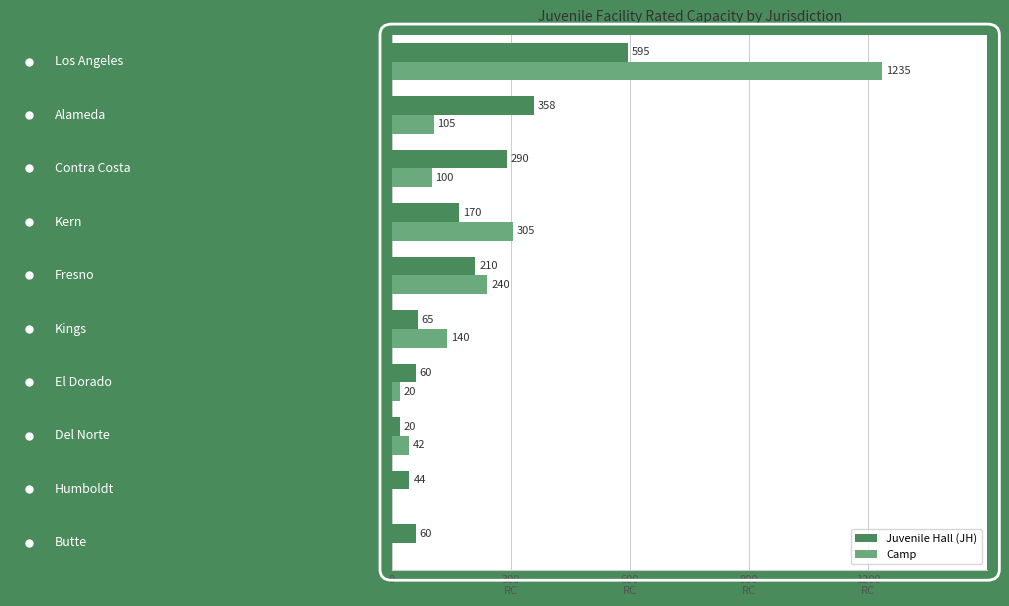

What are all the series names shown in the legend?

Juvenile Hall (JH), Camp